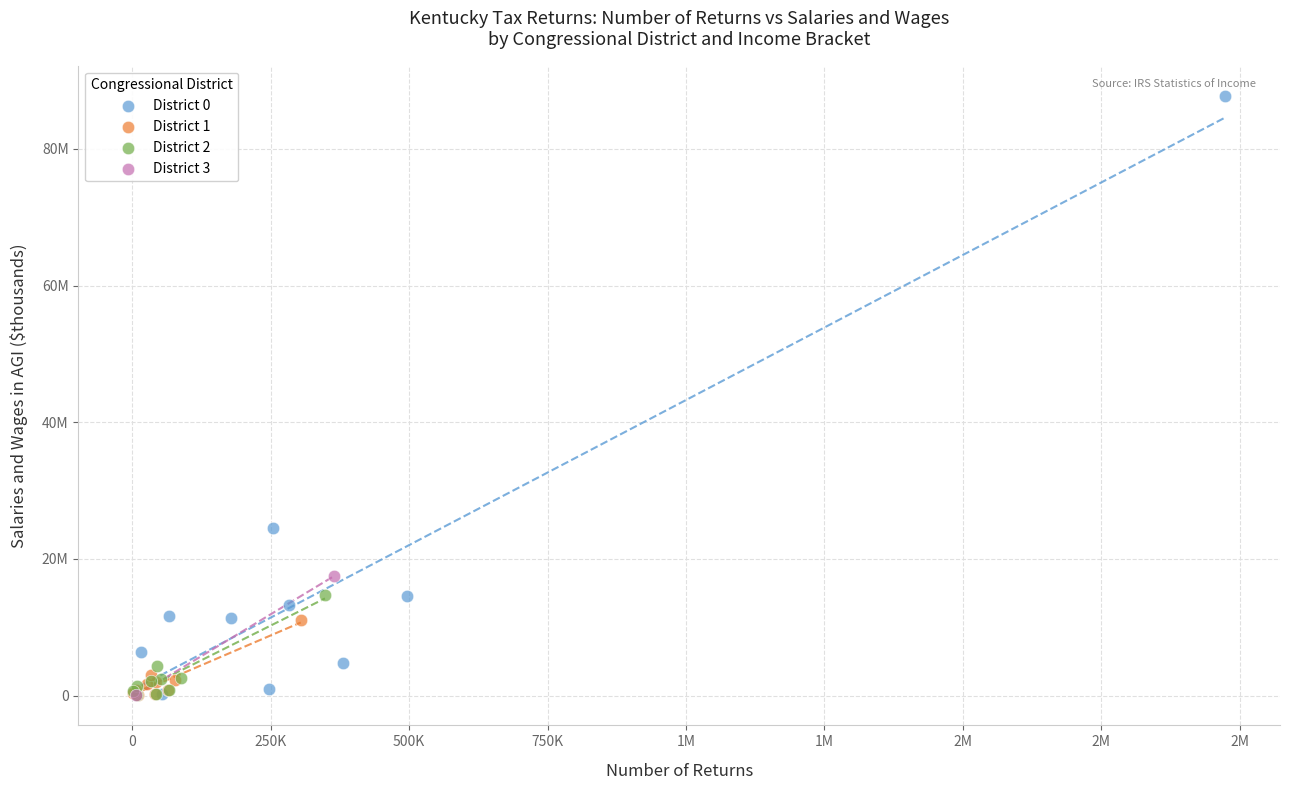

What are all the series names shown in the legend?

District 0, District 1, District 2, District 3